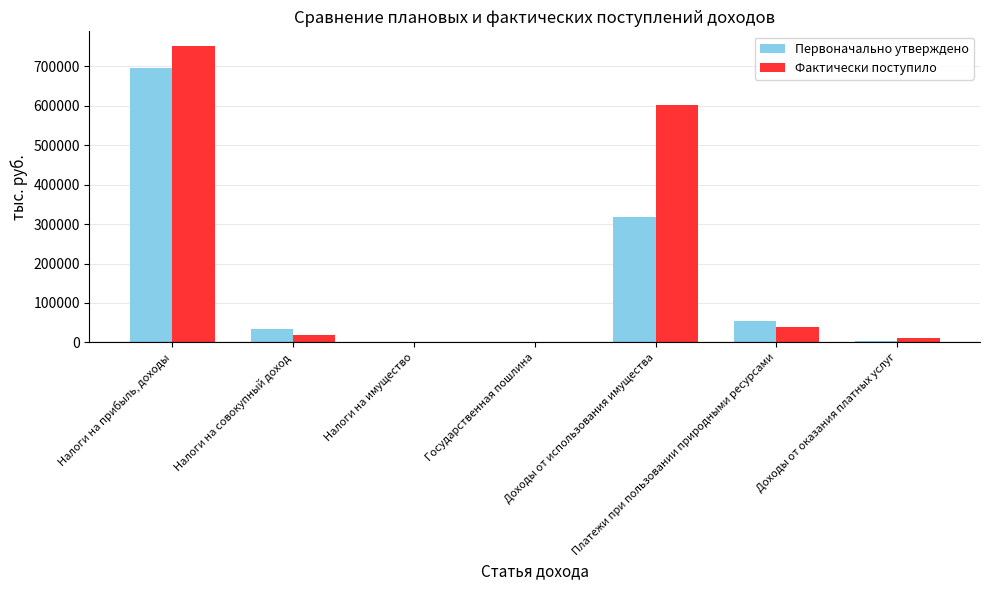

Which series has the largest total across all categories?

Фактически поступило